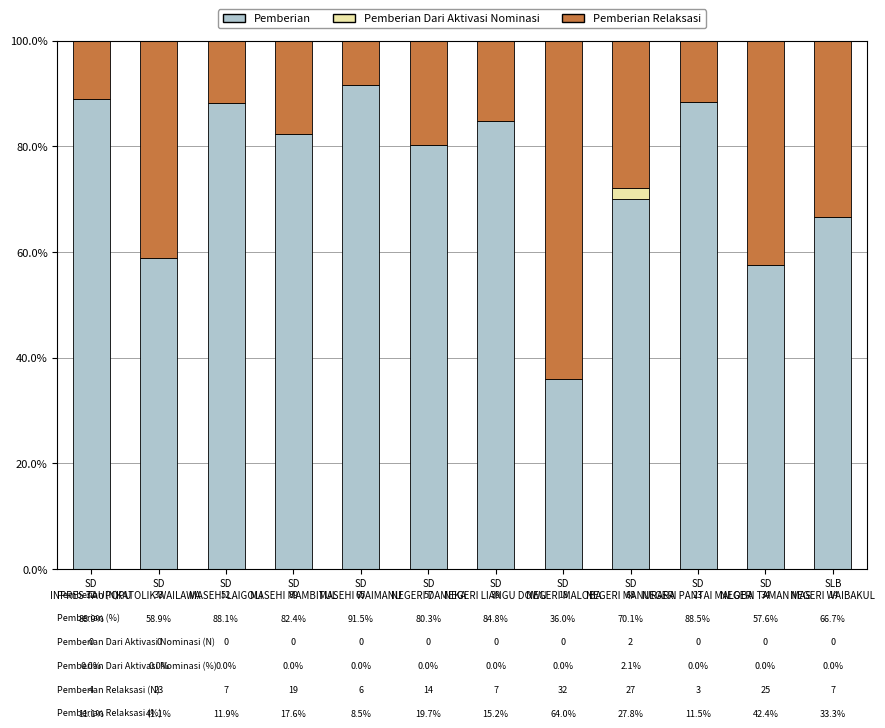

What is the highest value of the Pemberian series?

91.5